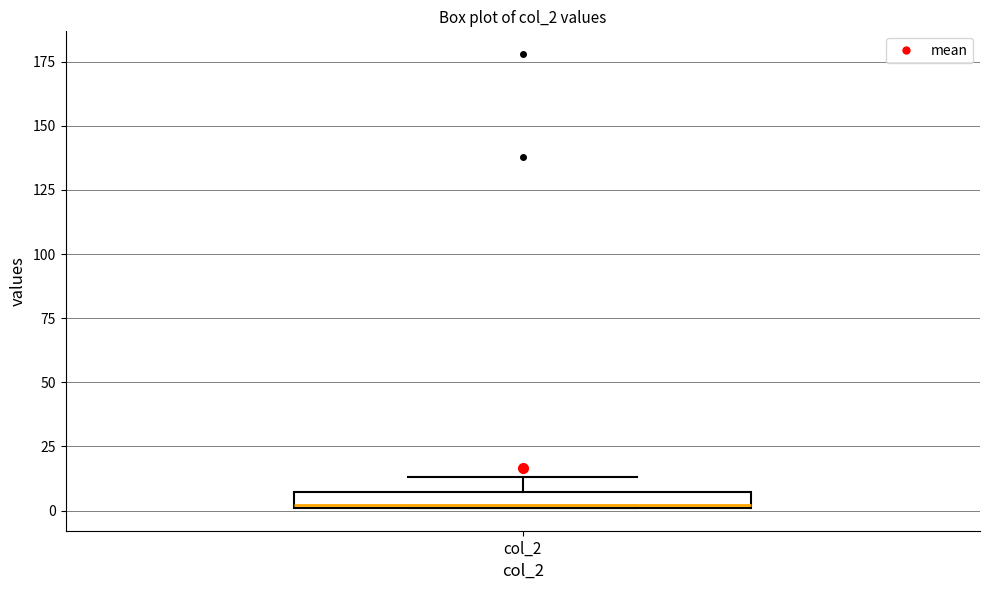

Where is the upper edge of the box for col_2 on the y-axis? The values are not printed on the chart, so give them approximately, as read against the axis.

5